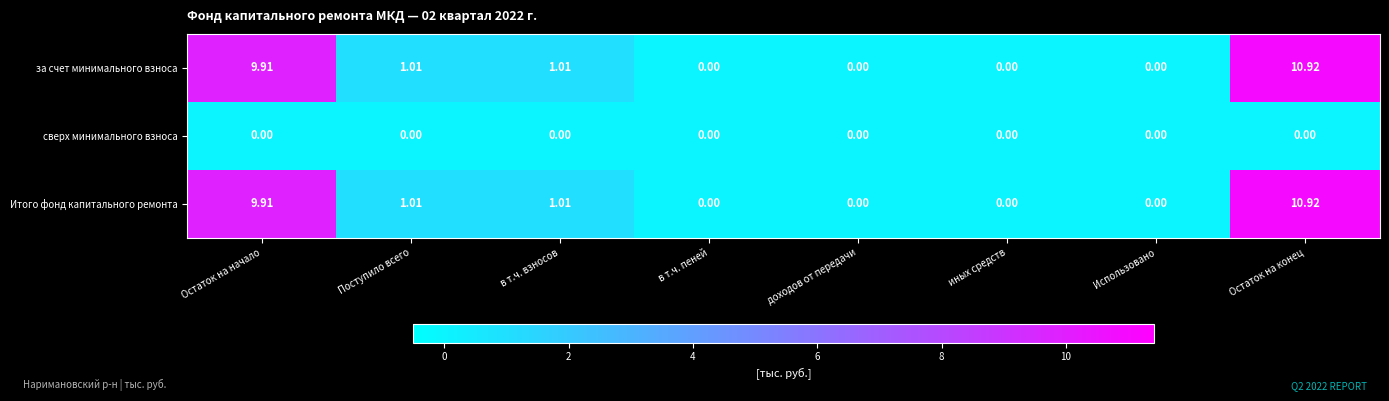

What is the total value across all series at в т.ч. взносов?

2.0